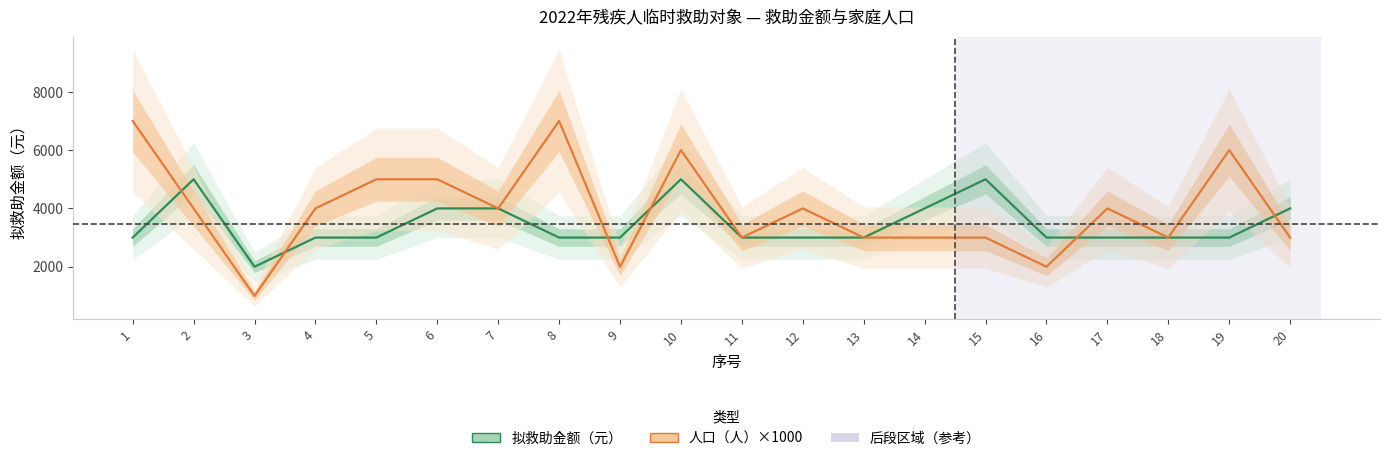

What is the greatest value displayed?

7000